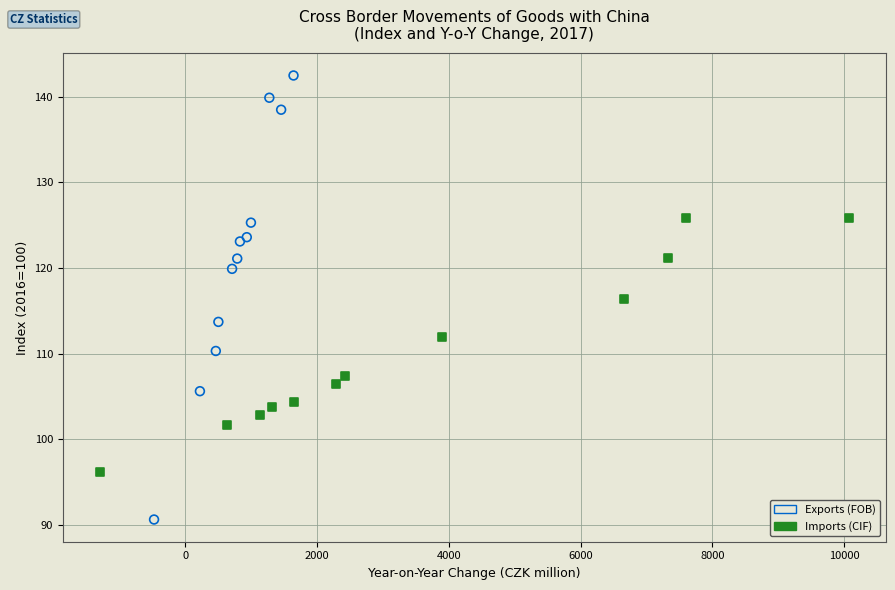

Which series reaches the minimum Y coordinate?

Exports (FOB)